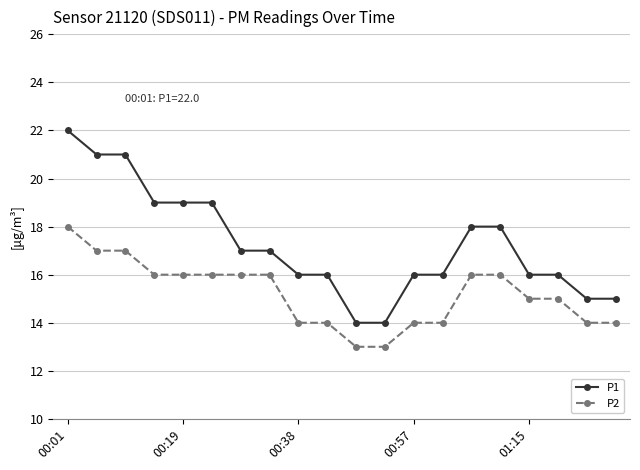

What is the greatest value displayed?

22